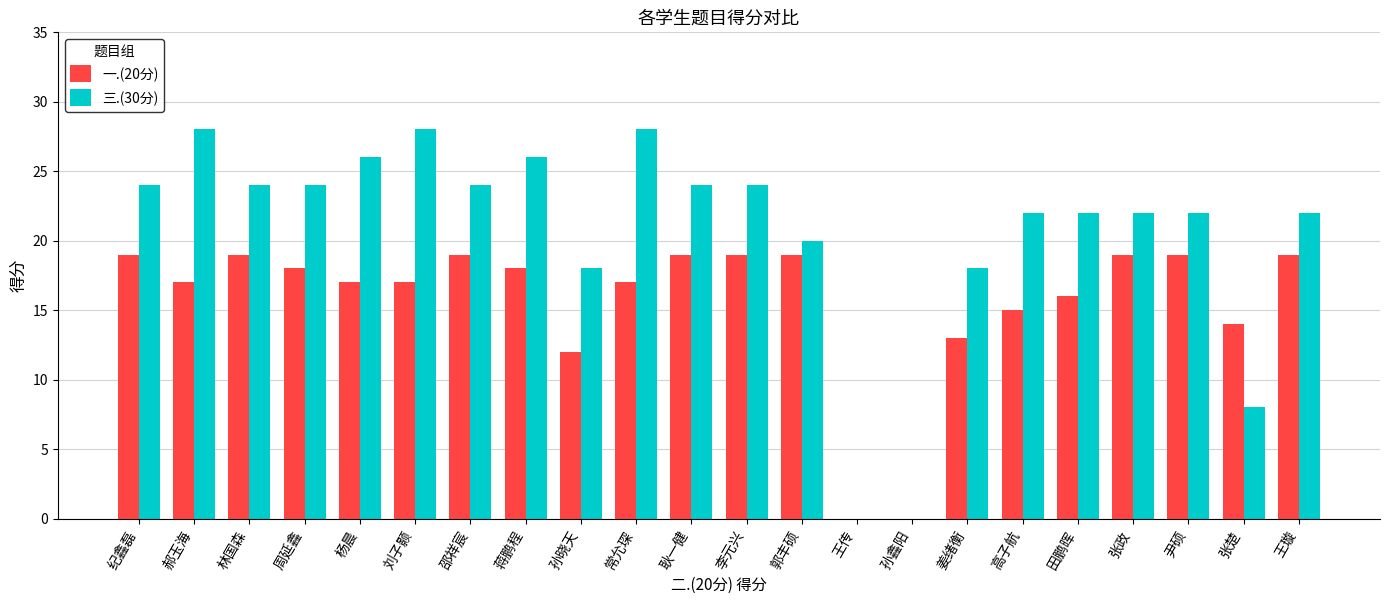

Which series has the largest range (max minus min)?

三.(30分)